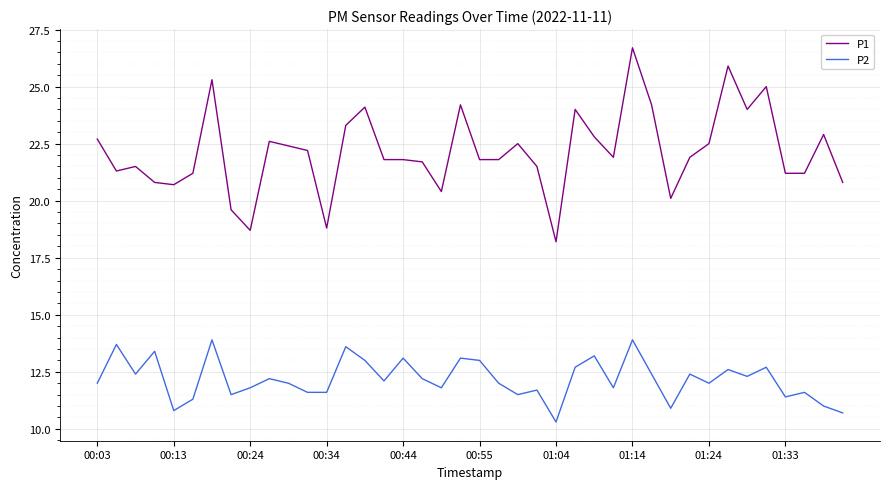

True or false: P1 has more than 0 points higher than both neighbors.

True